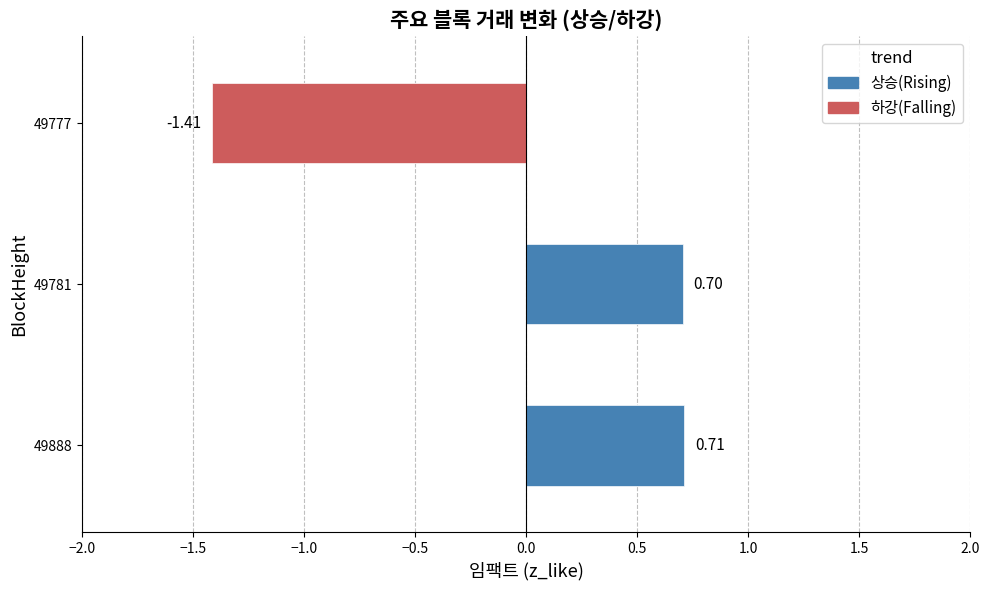

Are the bars grouped side by side (vs. stacked)?

Yes